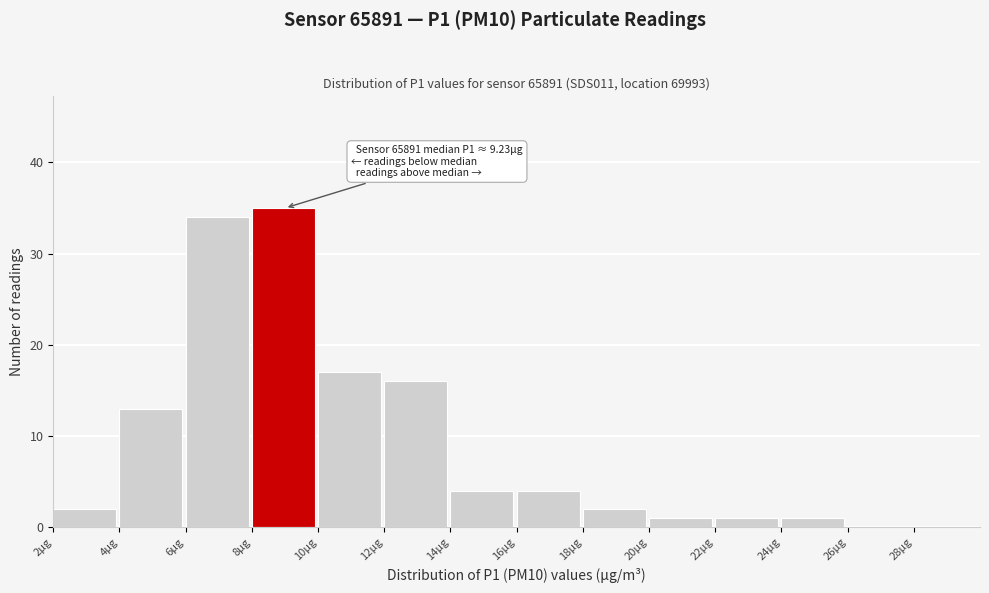

Which range on the x-axis has the tallest bar?

8 to 10